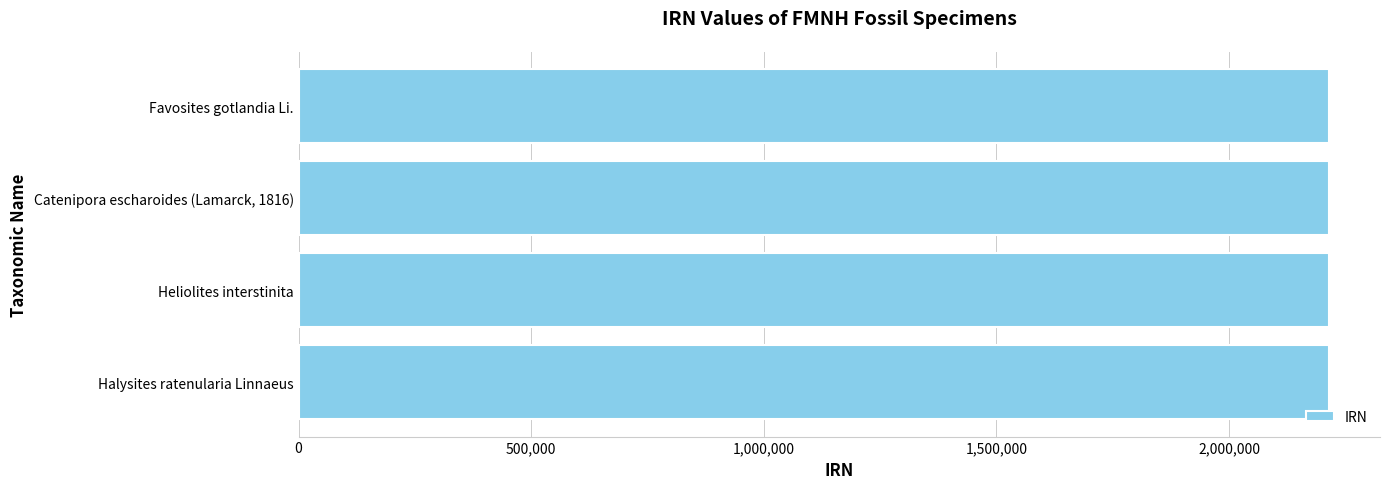

Approximately how many times larger is the value at Heliolites interstinita compared to Halysites ratenularia Linnaeus?

1.0